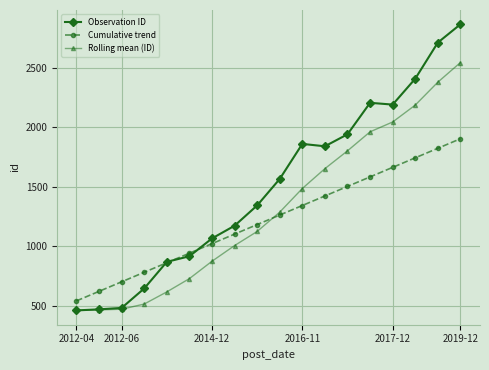

What is the average value of the Observation ID series?

1500.8